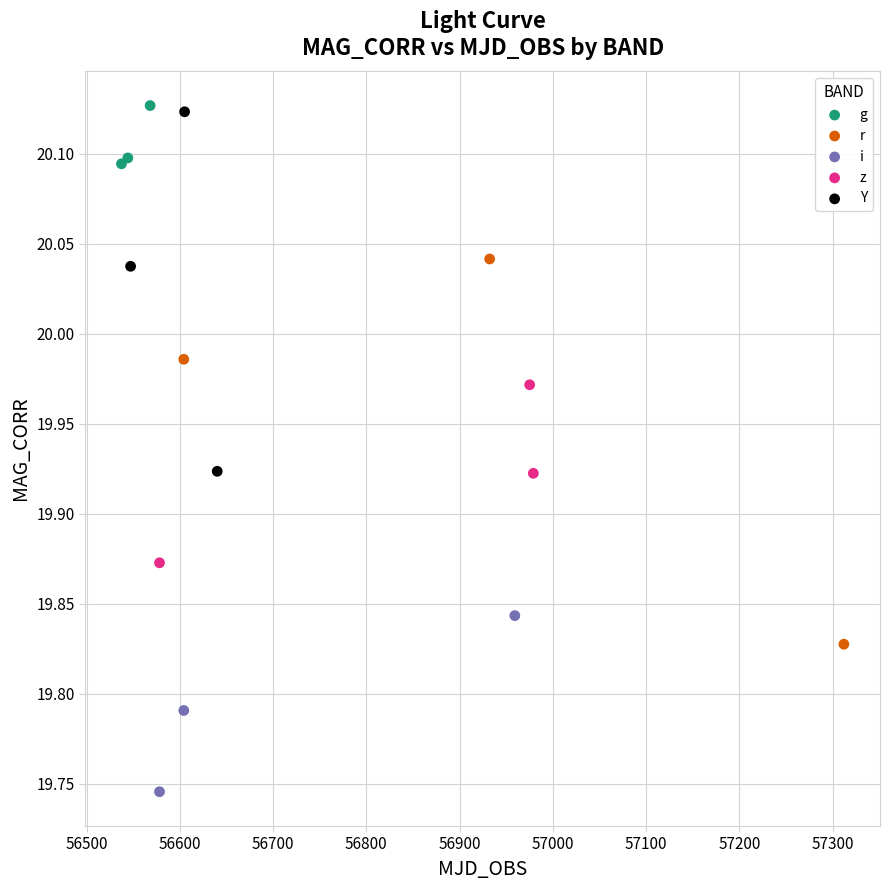

Which series reaches the minimum Y coordinate?

i